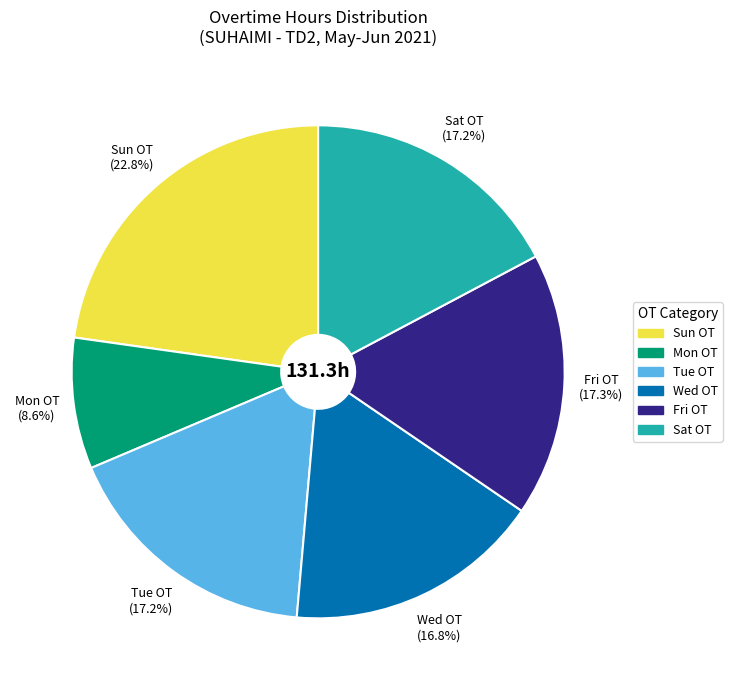

Is there any slice that represents more than half of the pie?

No